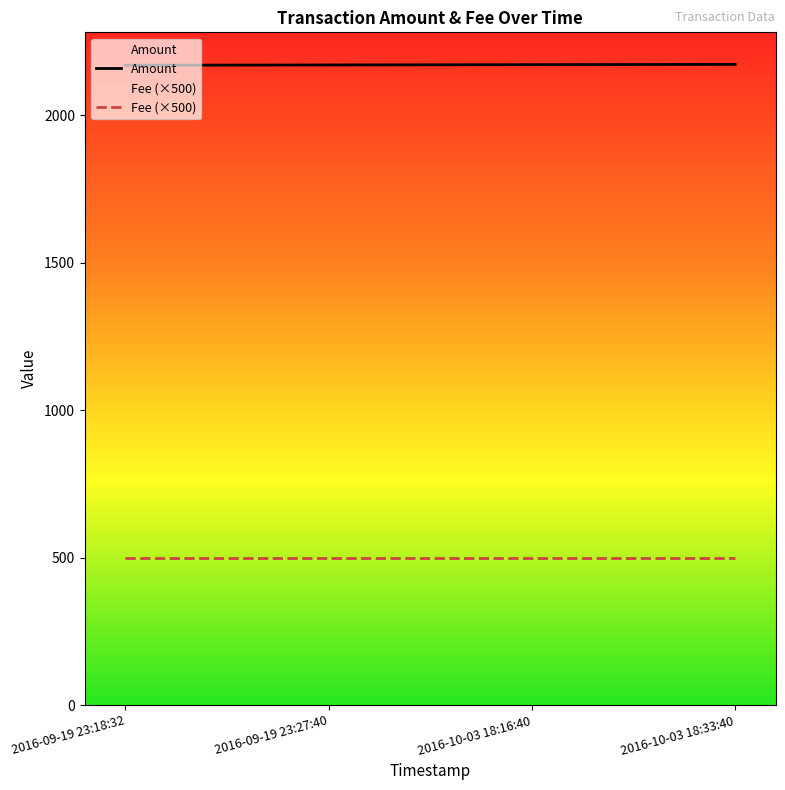

At which category does the chart reach its peak across all series?

2016-10-03 18:33:40